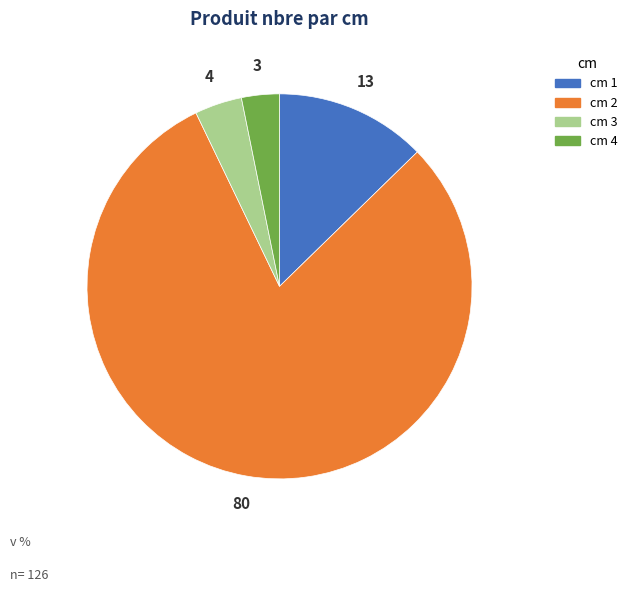

Which slice is the smallest?

cm 4